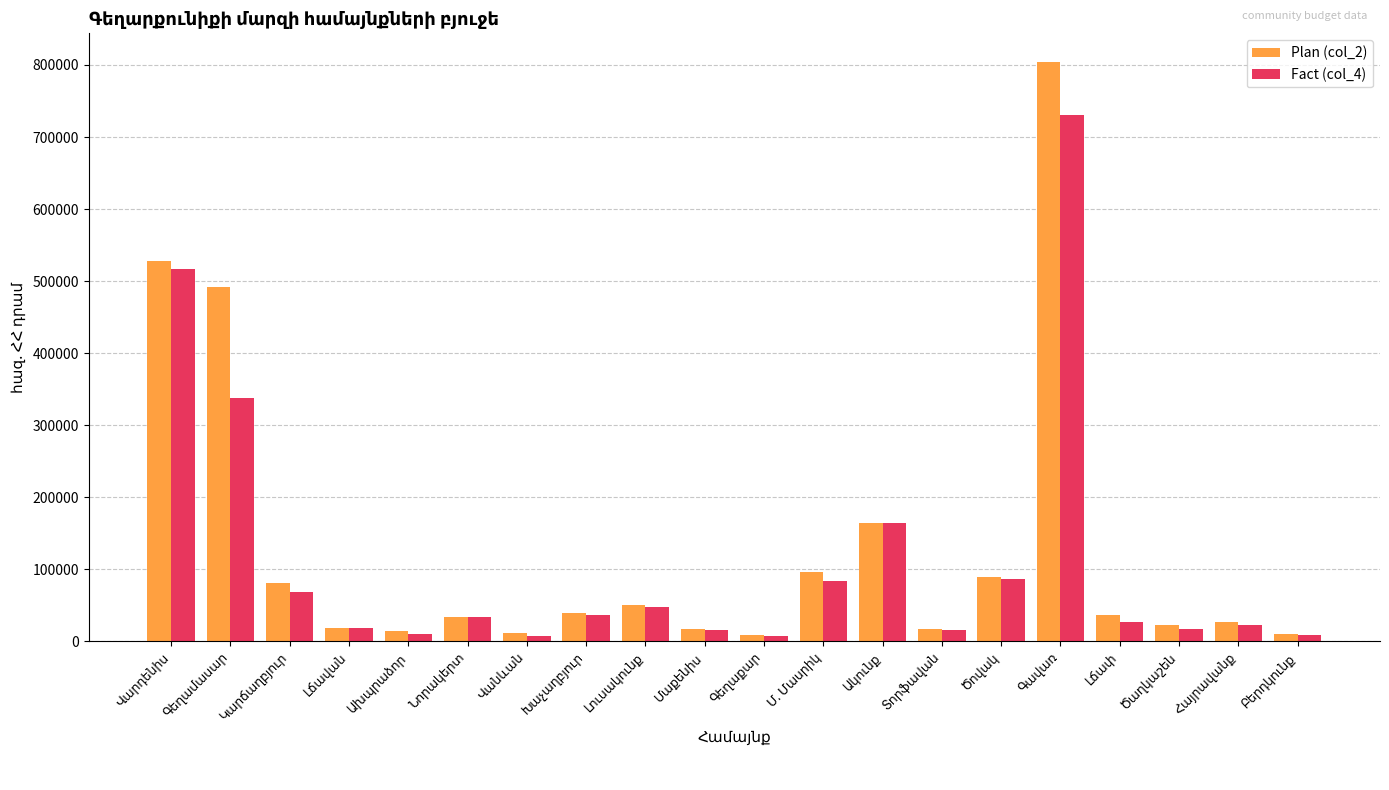

What is the difference between the second highest and minimum values in the Fact (col_4) series?

510305.6